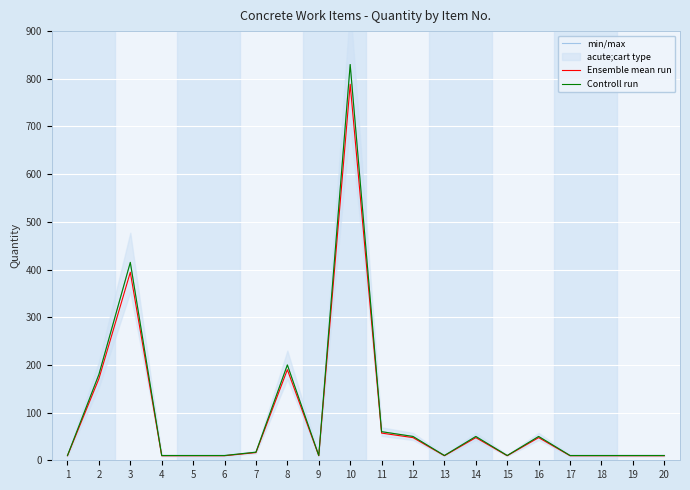

Does the chart display data point markers on the line(s)?

No